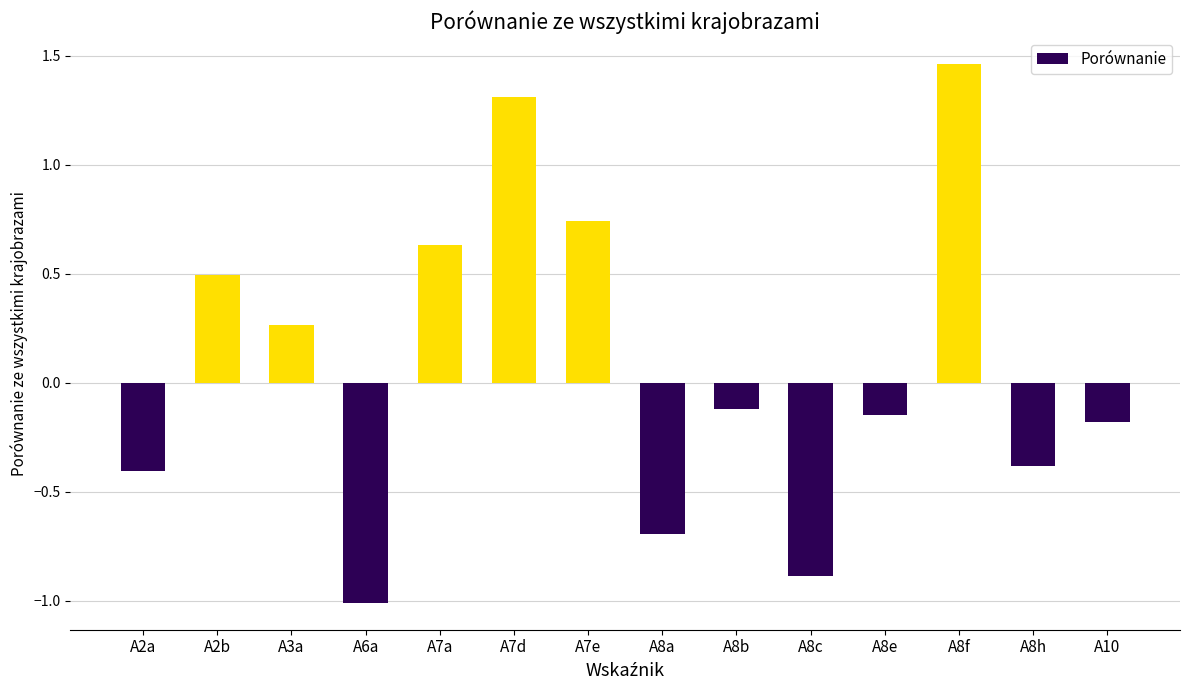

Which has a higher value, A8f or A7d?

A8f